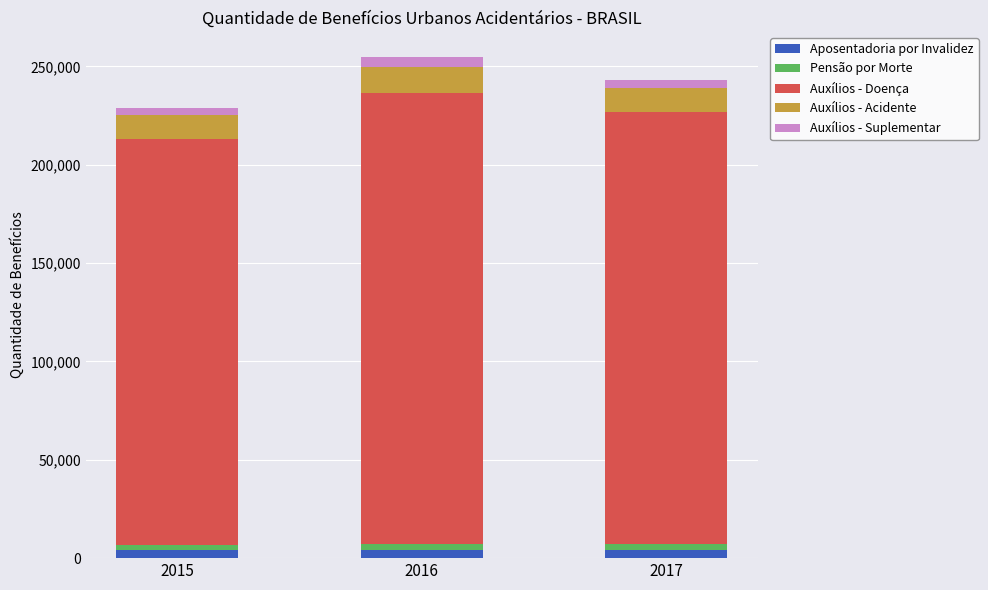

What is the total value across all series at 2016?

254801